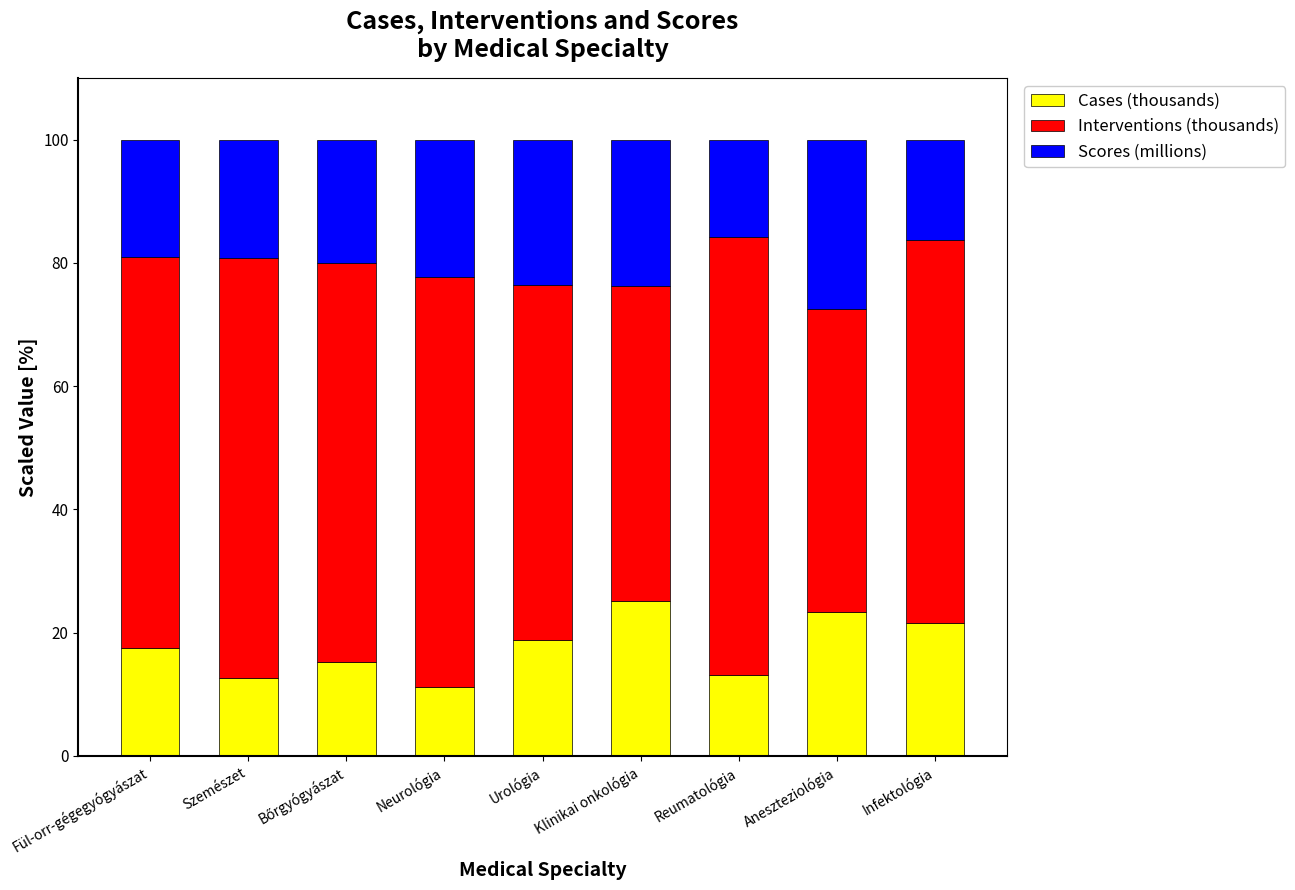

What is the difference between the maximum and second lowest values in the Cases (thousands) series?

12.5